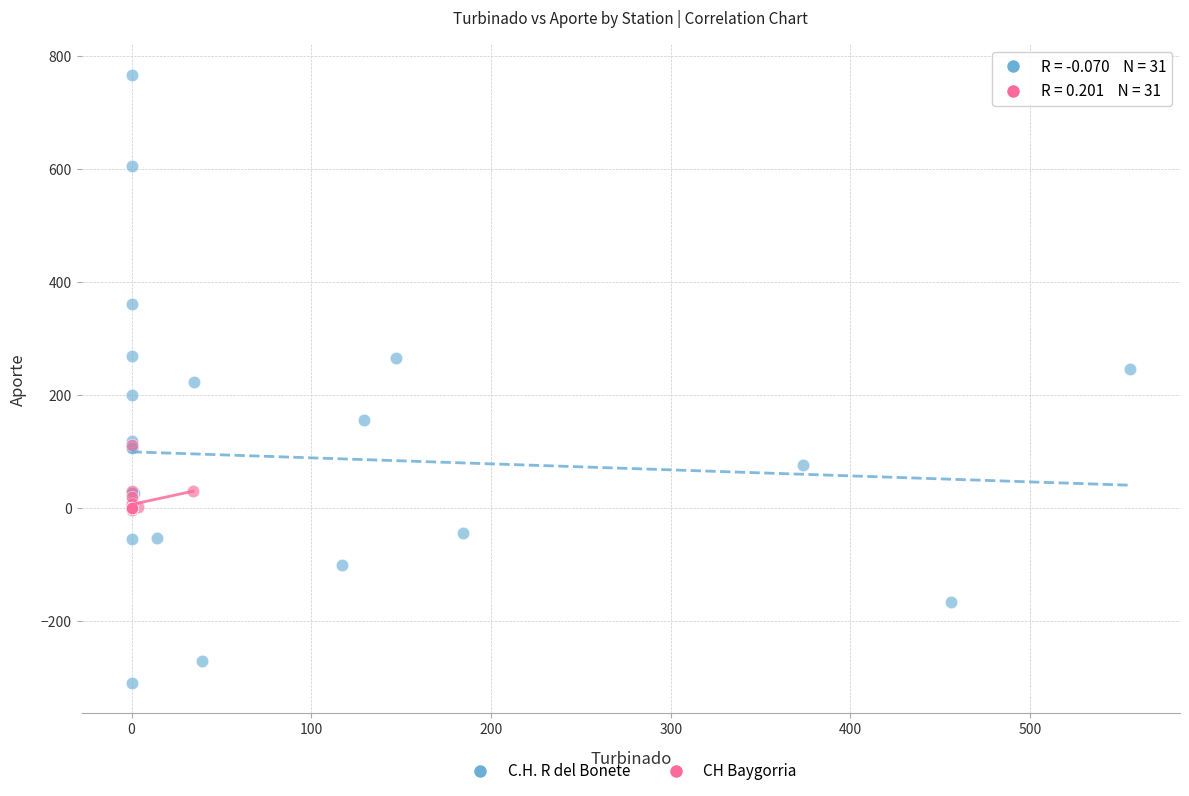

Which series contains the highest Y value?

C.H. R del Bonete